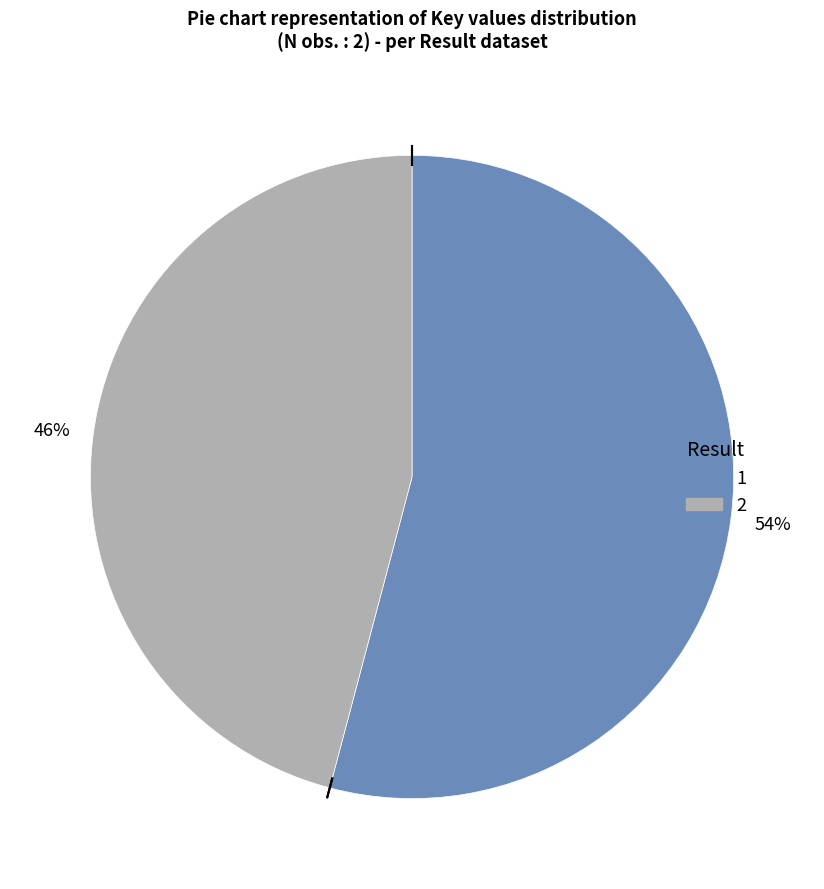

Which category has the biggest portion of the pie?

1